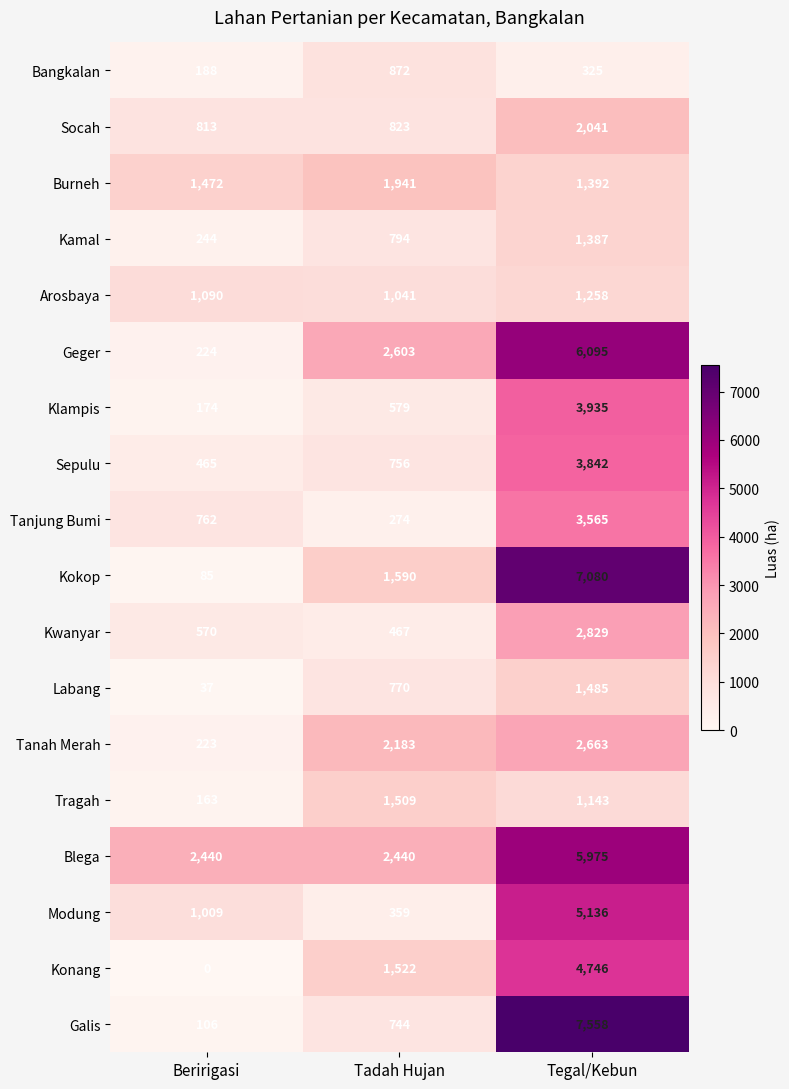

At Beririgasi, list the series in order from smallest to largest.

Konang, Labang, Kokop, Galis, Tragah, Klampis, Bangkalan, Tanah Merah, Geger, Kamal, Sepulu, Kwanyar, Tanjung Bumi, Socah, Modung, Arosbaya, Burneh, Blega